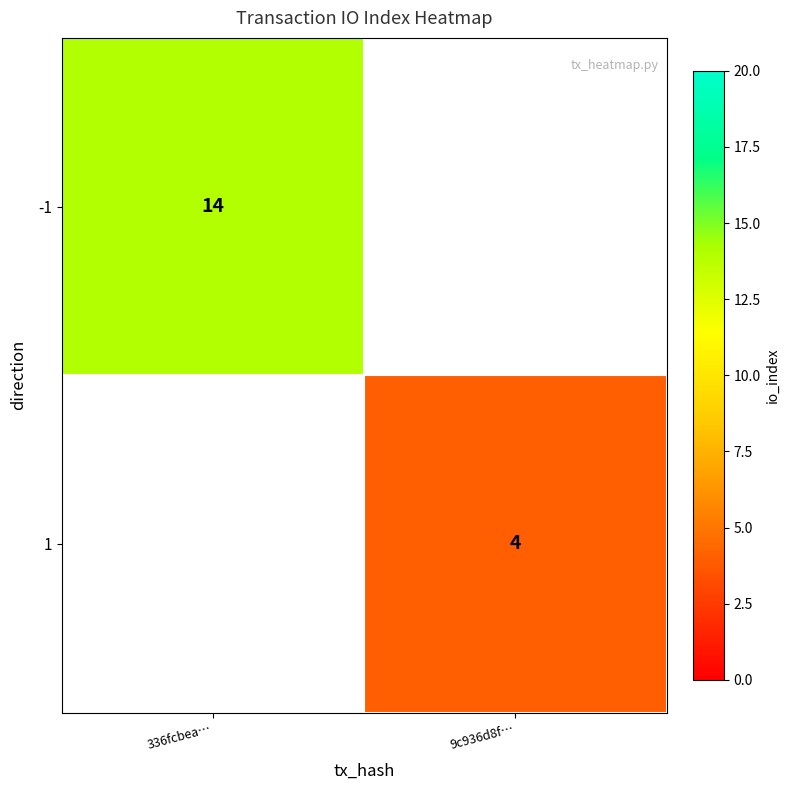

The value of -1 at 336fcbea… is 14. True or false?

True